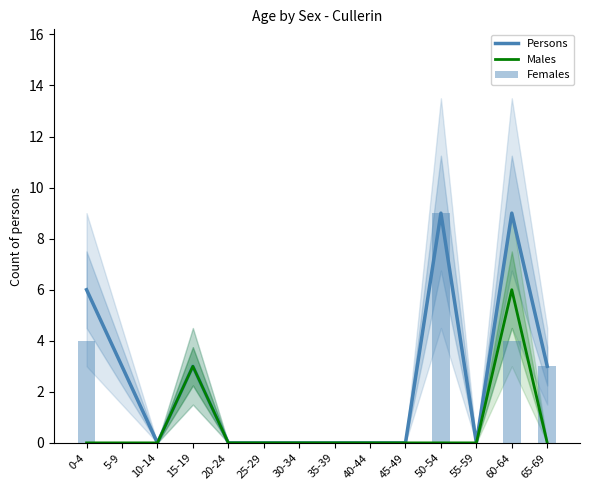

Which series has the largest total across all categories?

Persons